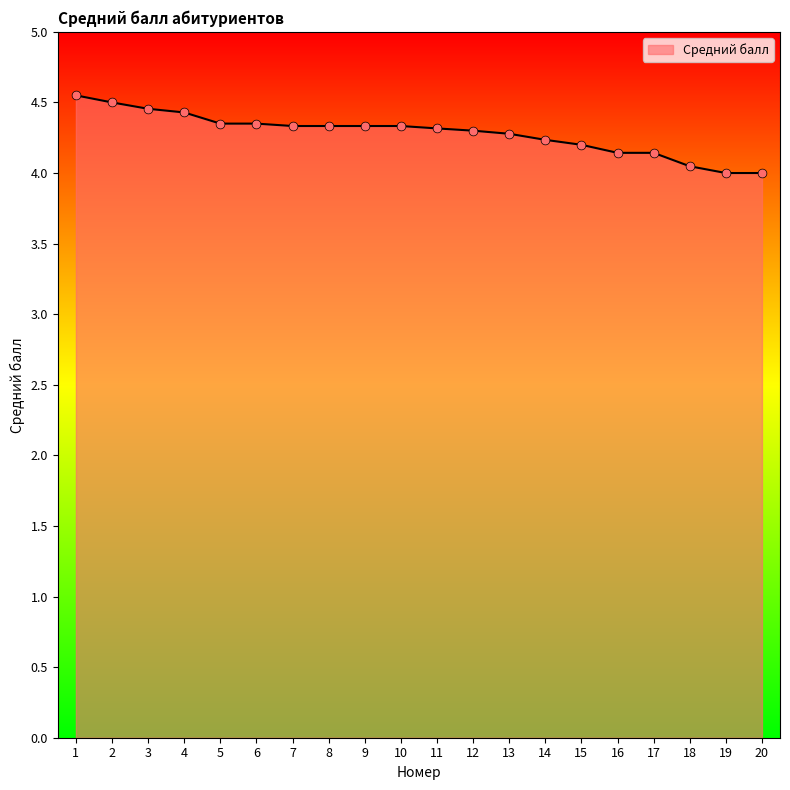

Between 16 and 5, which is larger?

5